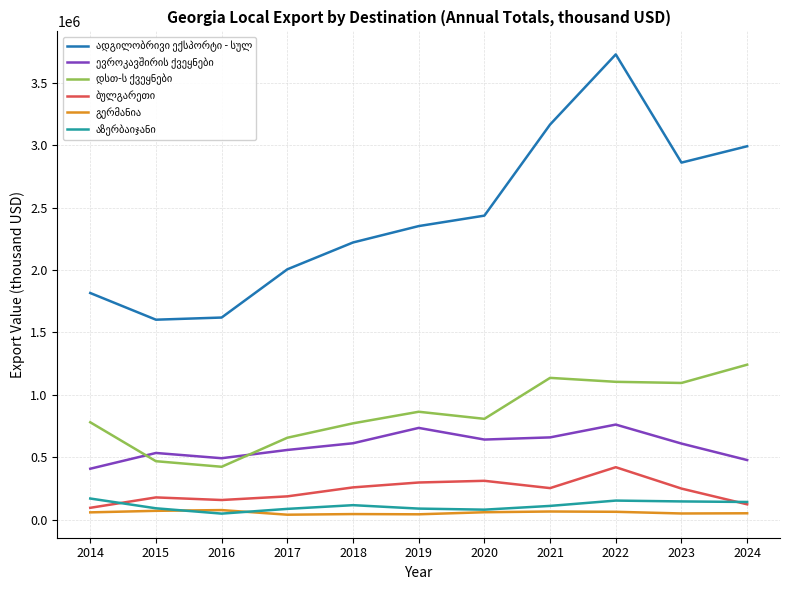

What is the greatest value displayed?

3729295.1